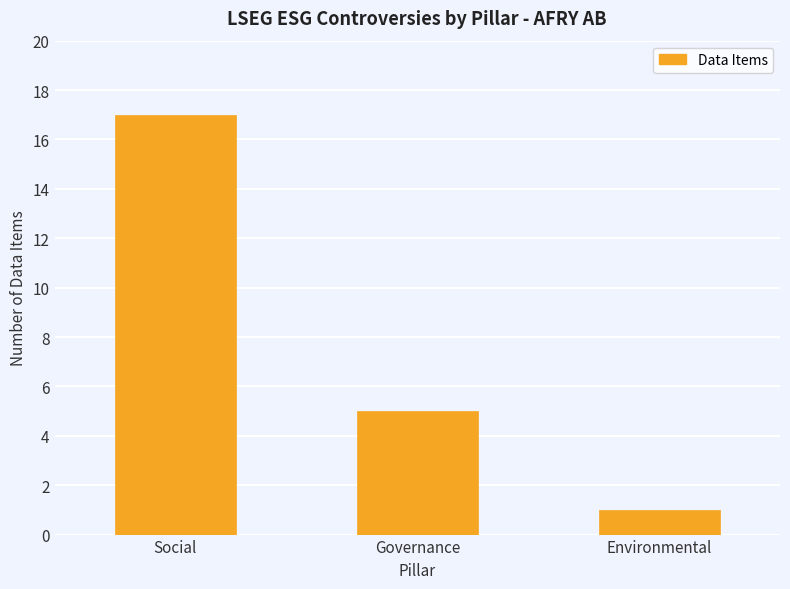

Is it true that the value at Environmental is 1?

True